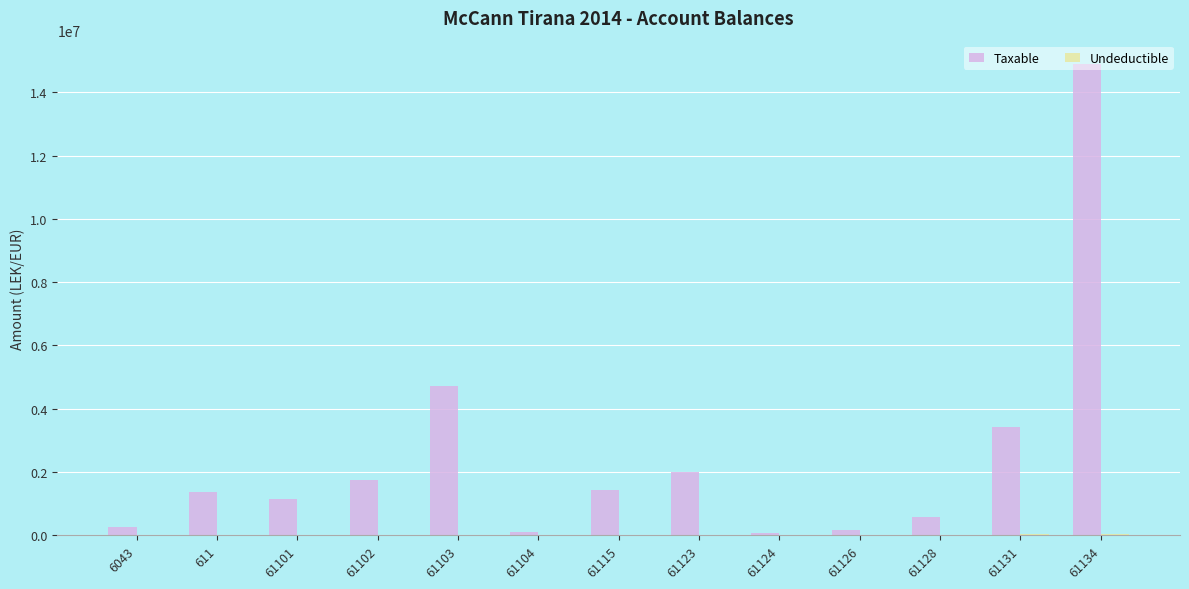

At which category is the sum across all series the highest?

61134